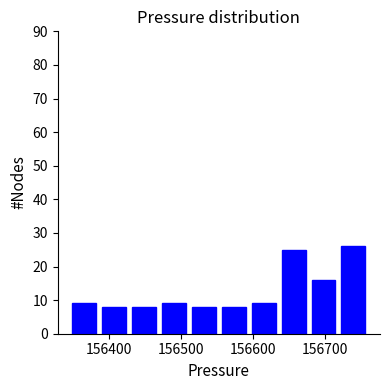

Reading left to right, list every bar in this chart as the range it spans on the x-axis followed by its height. Neither the bar edges nor the heights are printed on the chart, so give them approximately, as read against the axes.

156350 to 156390: 9
156390 to 156430: 8
156430 to 156470: 8
156470 to 156510: 9
156510 to 156550: 8
156550 to 156590: 8
156590 to 156640: 9
156640 to 156680: 25
156680 to 156720: 16
156720 to 156760: 26